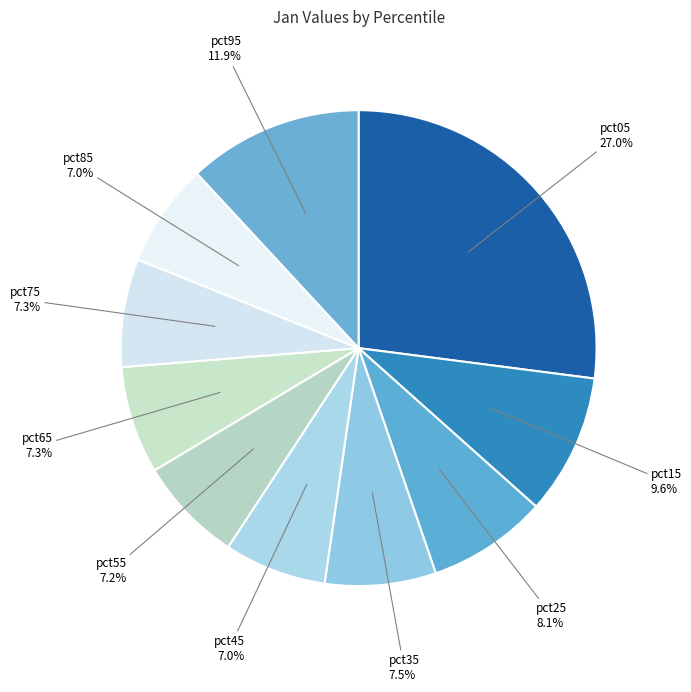

Is pct85 the majority of the pie?

No